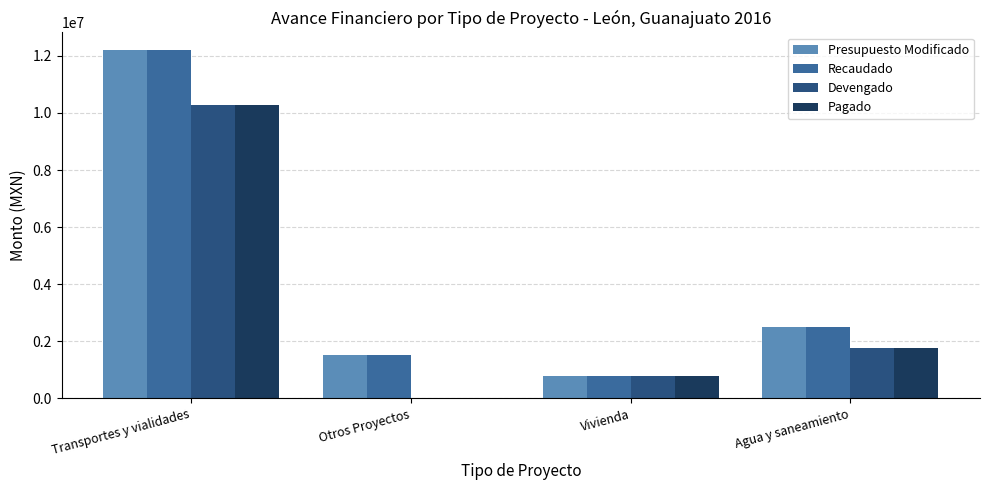

The value of Devengado at Otros Proyectos is 5948009.6. True or false?

False